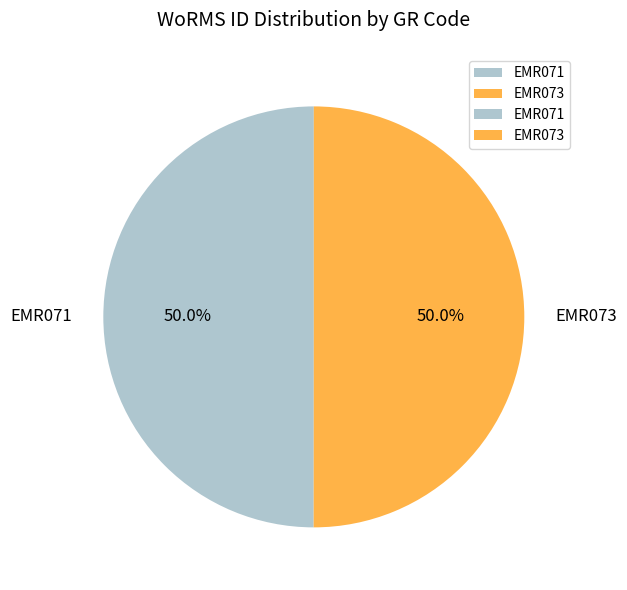

To the nearest percent, what portion does EMR071 represent?

50%